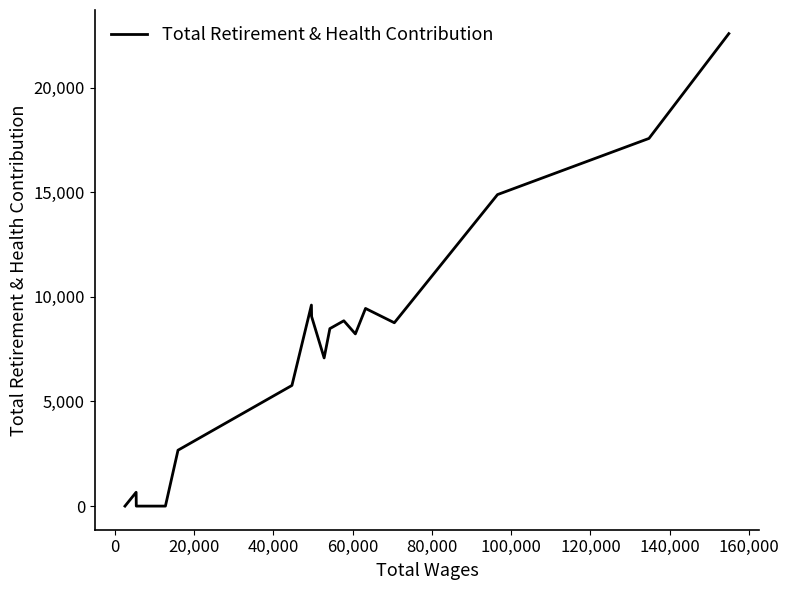

How many series are shown in this chart?

1